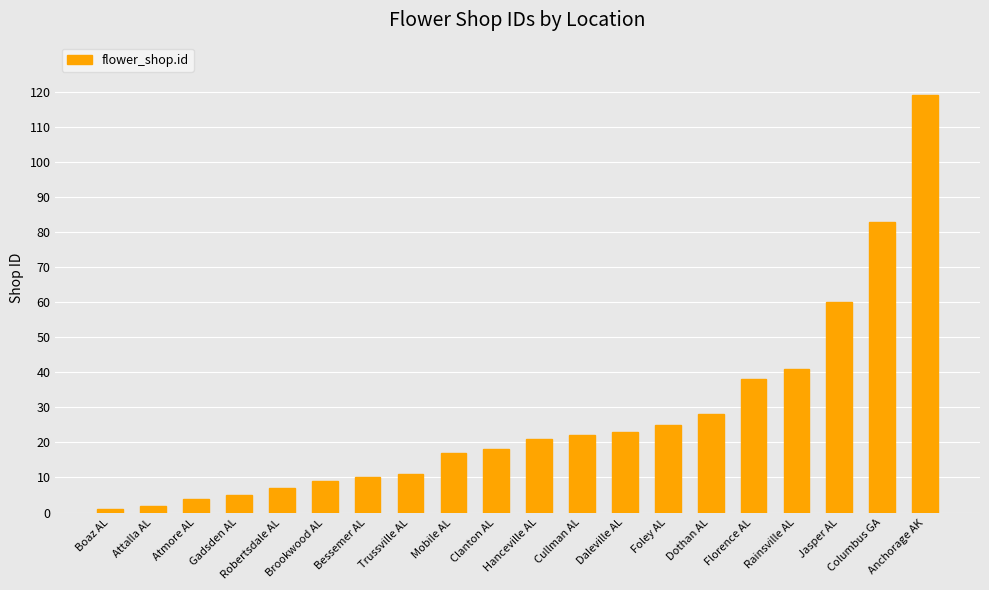

Is it true that the value at Cullman AL is 30?

False